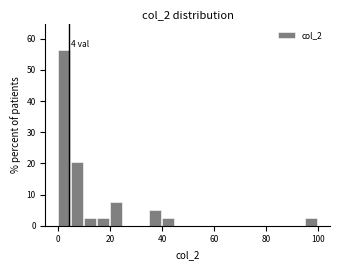

Read against the x-axis, roughly where is the centre of the tallest bar?

2